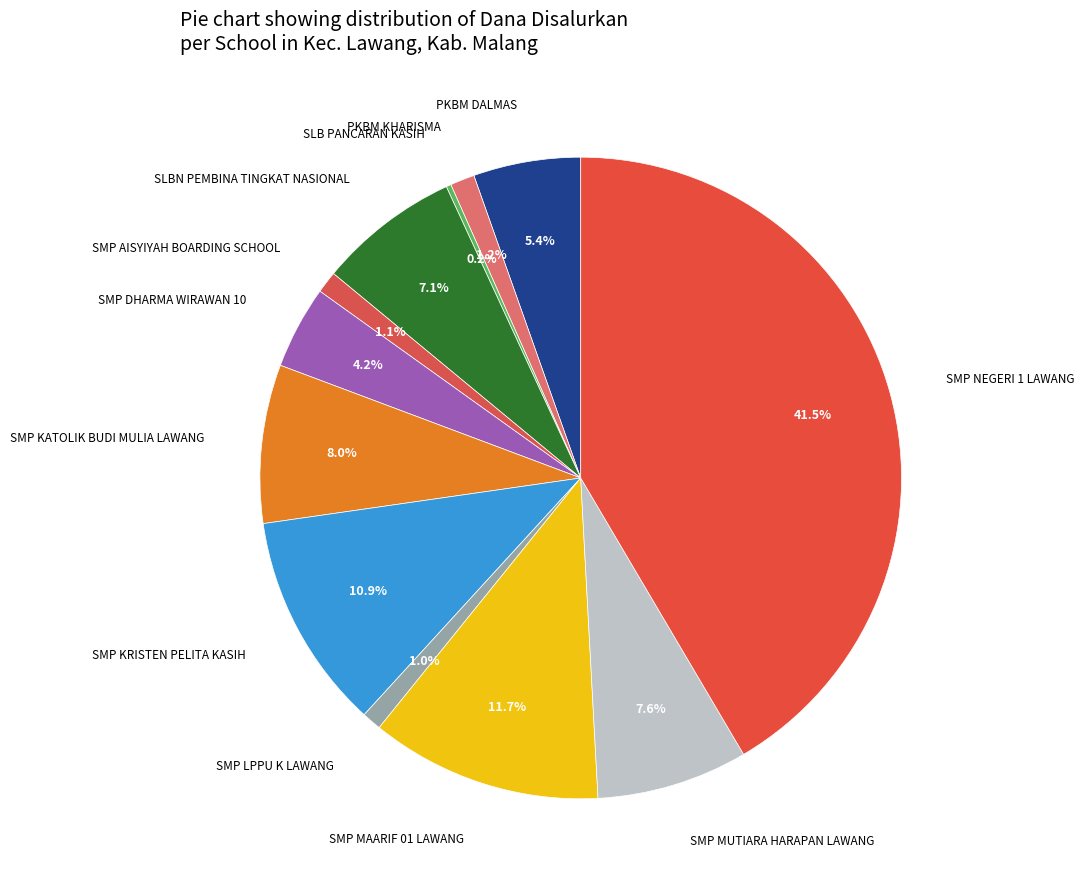

How many segments does this pie chart have?

12